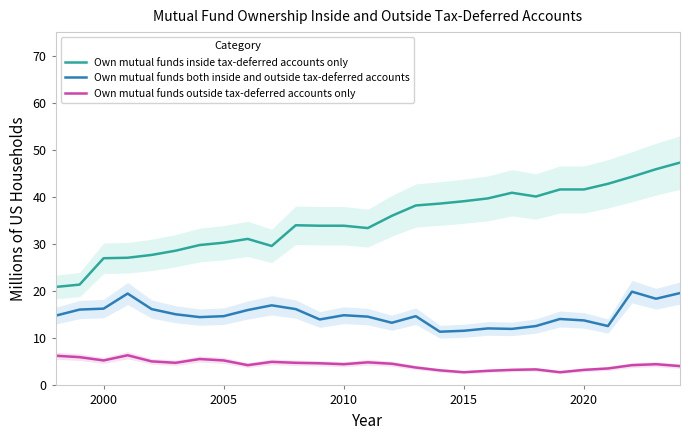

Reading left to right, extract all data points from this chart.

Own mutual funds inside tax-deferred accounts only: 20.9	21.4	27.0	27.1	27.7	28.6	29.8	30.3	31.1	29.6	34.0	33.9	33.9	33.4	36.0	38.2	38.6	39.1	39.7	40.9	40.1	41.6	41.6	42.8	44.3	45.9	47.3
Own mutual funds both inside and outside tax-deferred accounts: 14.8	16.1	16.3	19.5	16.2	15.1	14.5	14.7	16.0	17.0	16.2	14.0	14.9	14.6	13.3	14.7	11.4	11.6	12.1	12.0	12.6	14.1	13.8	12.6	19.9	18.4	19.6
Own mutual funds outside tax-deferred accounts only: 6.3	6.0	5.3	6.4	5.1	4.8	5.6	5.3	4.3	5.0	4.8	4.7	4.5	4.9	4.6	3.8	3.2	2.8	3.1	3.3	3.4	2.8	3.3	3.6	4.3	4.5	4.1